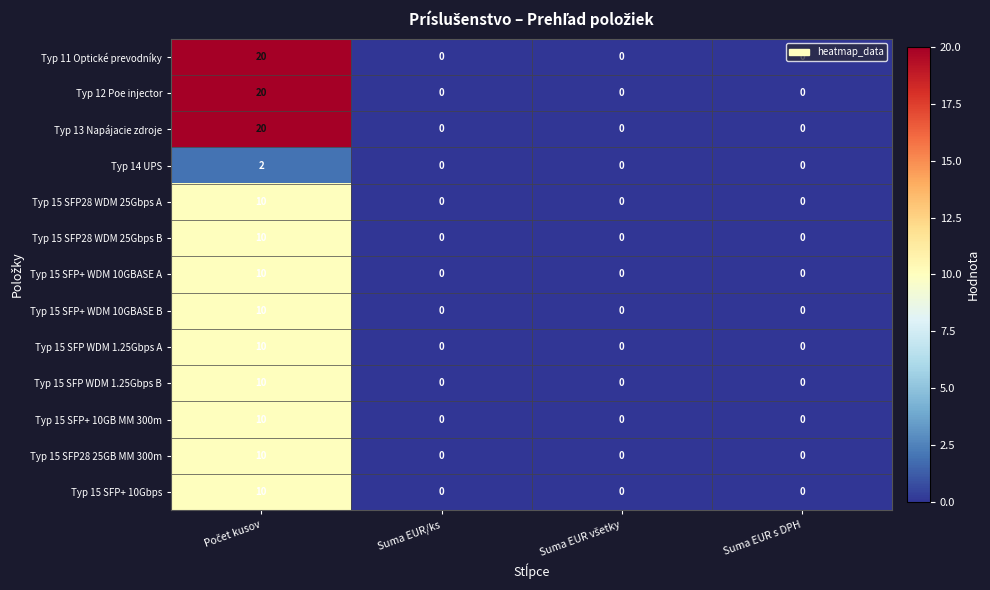

What is the sum of all Typ 15 SFP WDM 1.25Gbps B values?

10